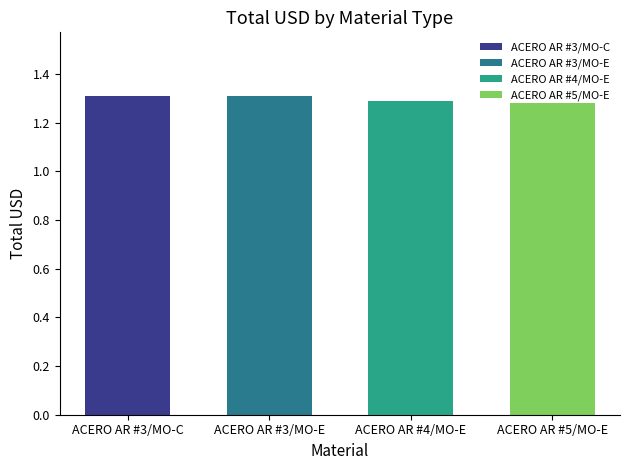

What is the sum of all values?

5.2